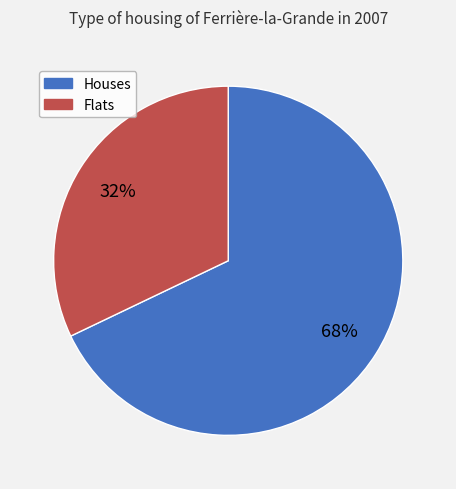

What is the largest slice in the pie chart?

Houses